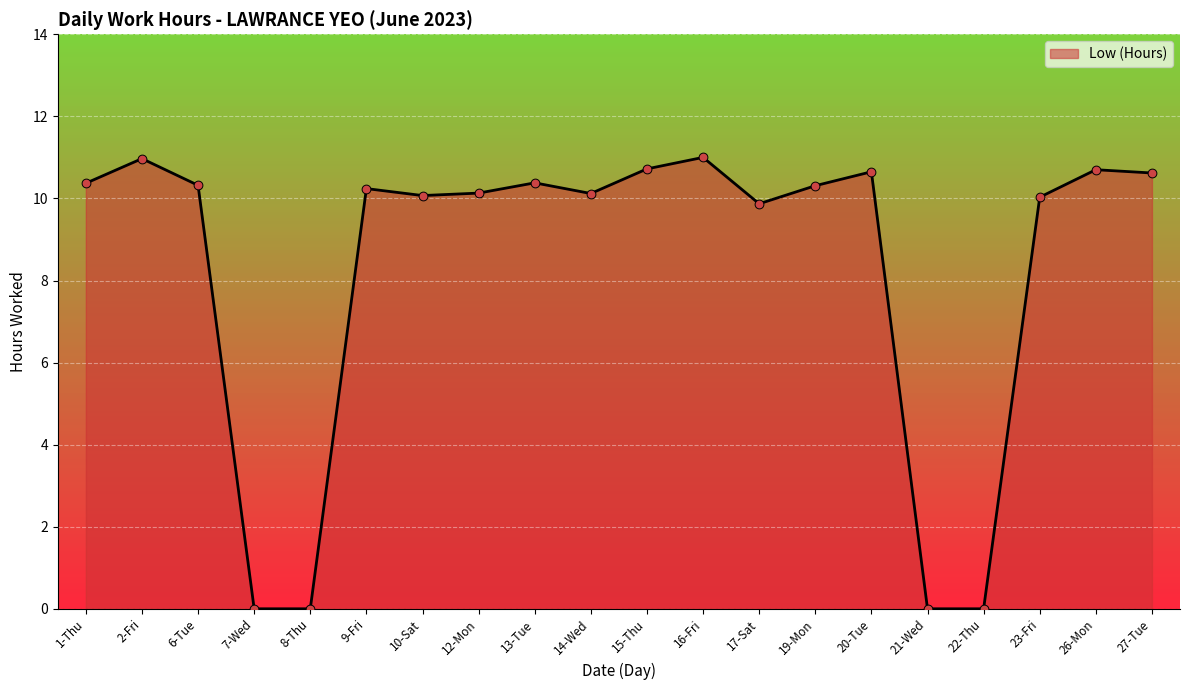

What is the change in value from 6-Tue to 14-Wed?

-0.2